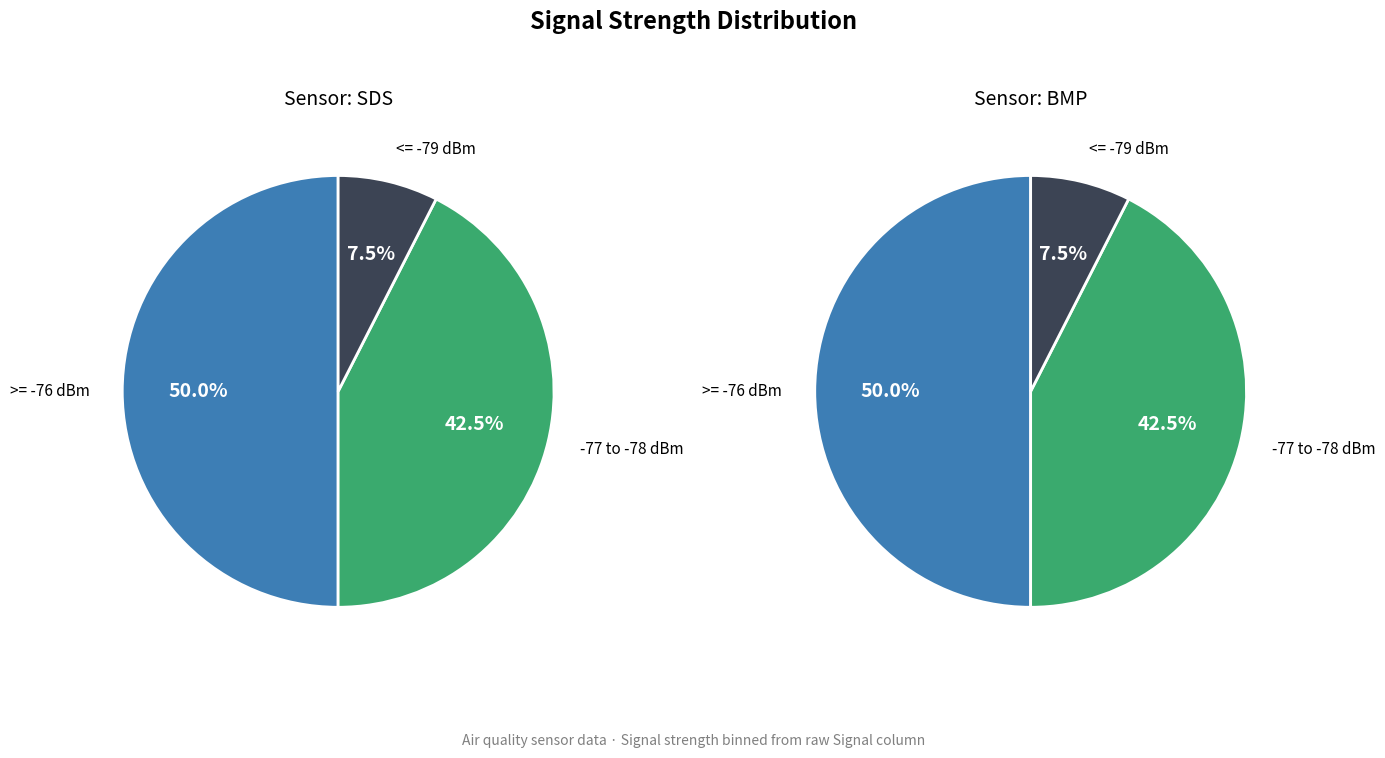

Do 8 and 30 together represent more than half of the pie?

No